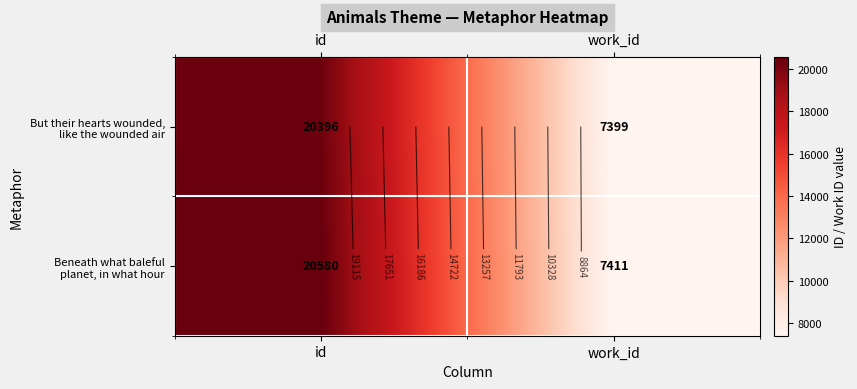

Is it true that But their hearts wounded, like the wounded air equals 29136 at id?

False